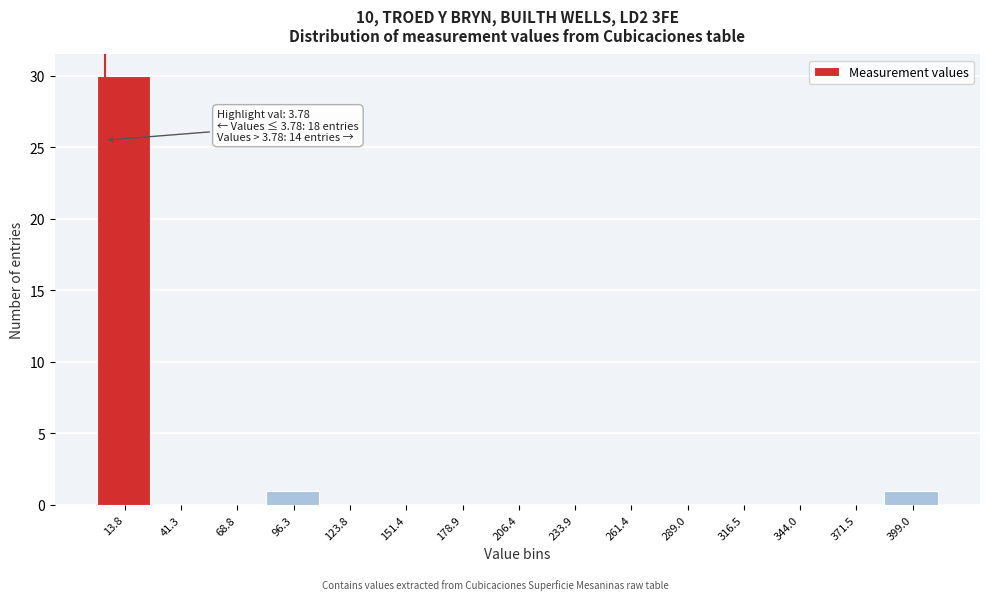

Over which range of the x-axis is the bar tallest?

0 to 30